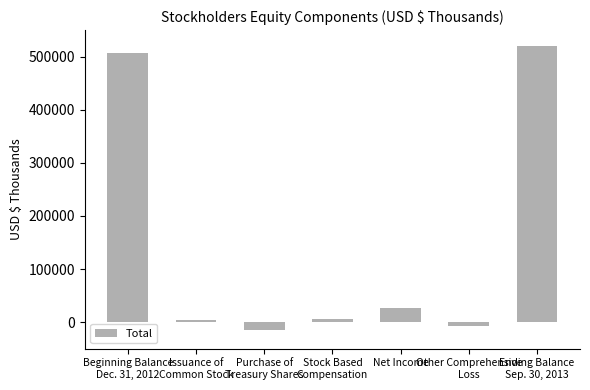

What is the change in value from Beginning Balance
Dec. 31, 2012 to Stock Based
Compensation?

-501652